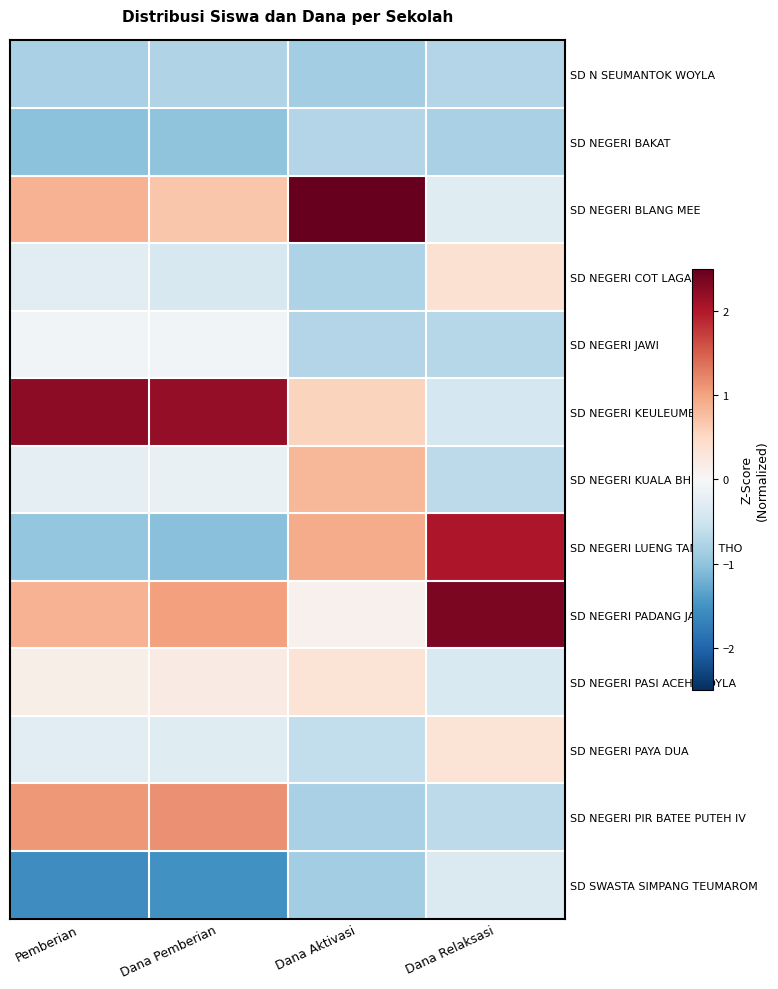

List the series in order of their peak value, highest first.

SD NEGERI BLANG MEE, SD NEGERI PADANG JAWA, SD NEGERI KEULEUMBAH, SD NEGERI LUENG TANOH THO, SD NEGERI PIR BATEE PUTEH IV, SD NEGERI KUALA BHEE, SD NEGERI COT LAGAN, SD NEGERI PAYA DUA, SD NEGERI PASI ACEH WOYLA, SD NEGERI JAWI, SD SWASTA SIMPANG TEUMAROM, SD N SEUMANTOK WOYLA, SD NEGERI BAKAT